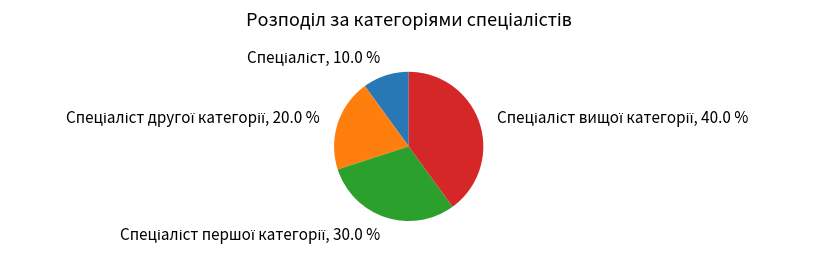

To the nearest percent, what is the average slice percentage?

25%